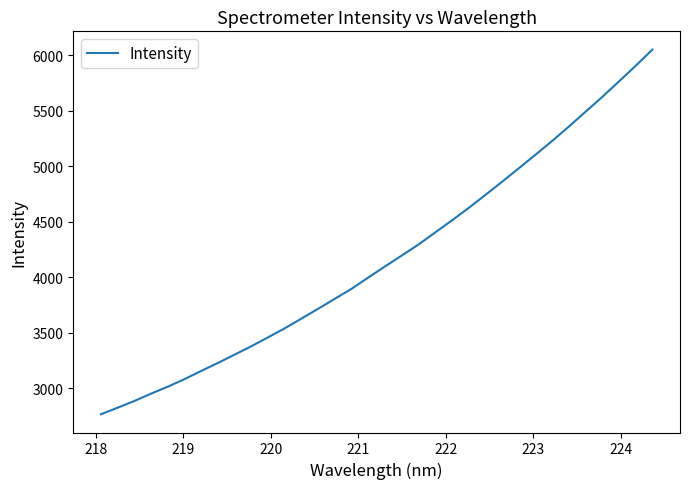

What is the minimum value shown in the chart?

2765.2